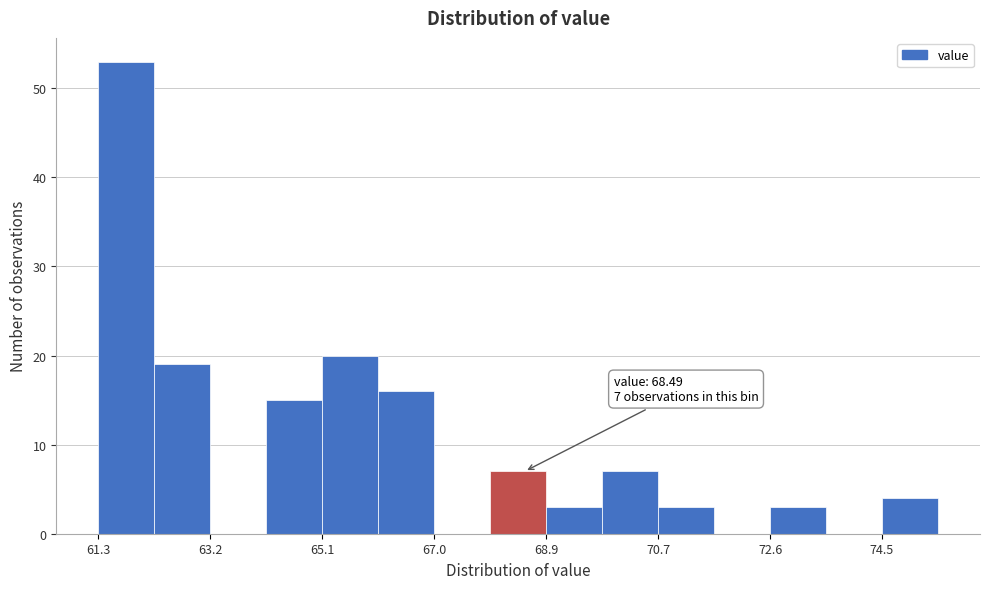

Which range on the x-axis has the tallest bar?

61.4 to 62.2